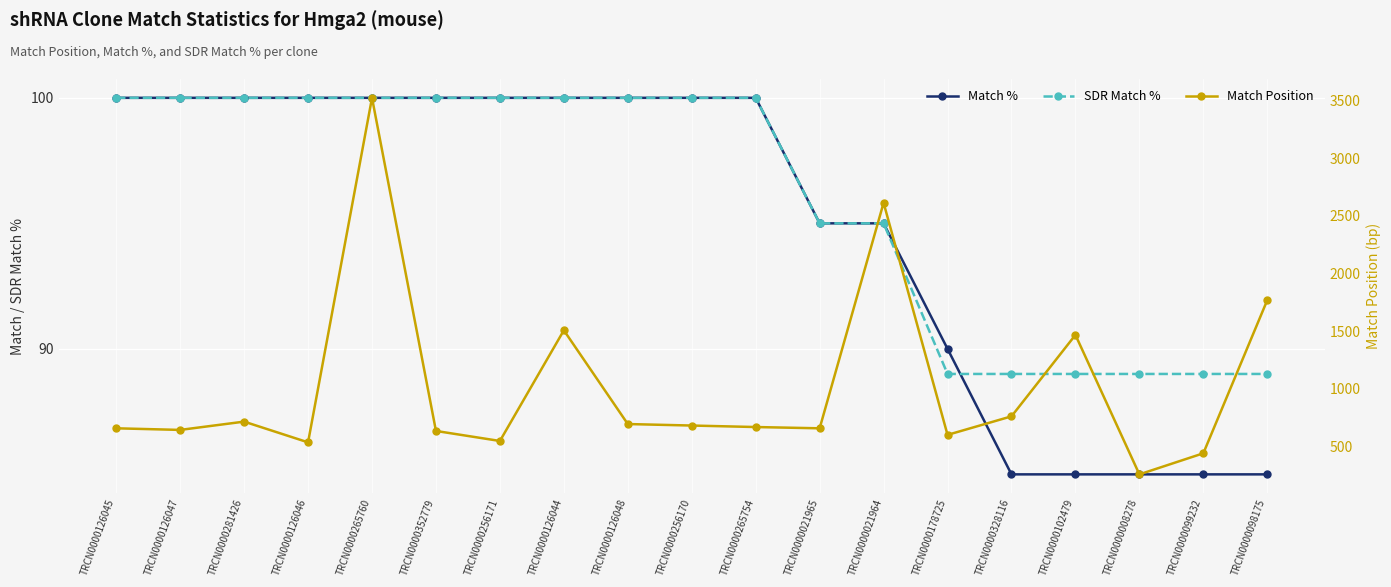

How many interior local peaks does the Match Position series have?

5